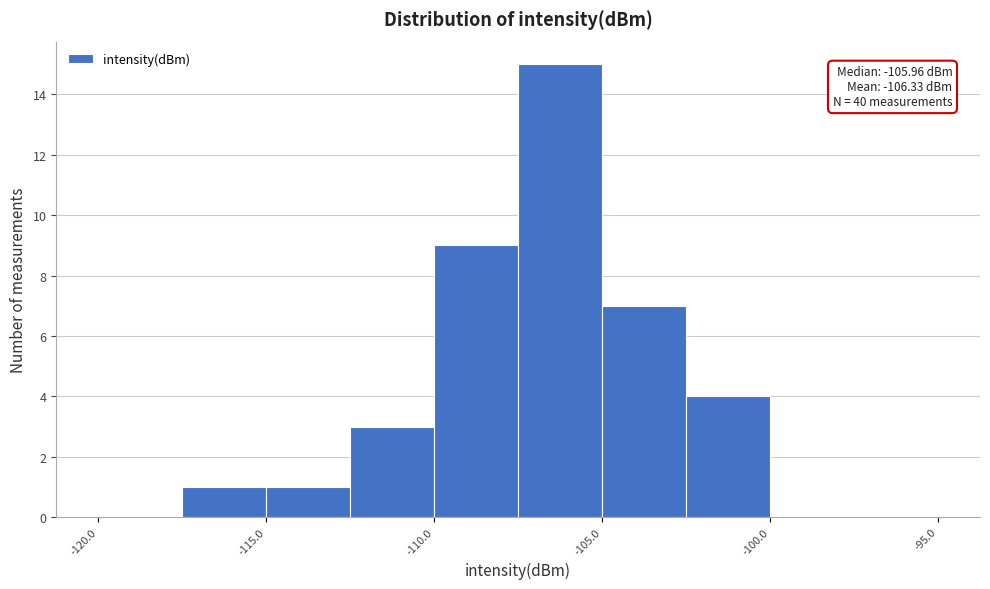

Which range on the x-axis has the tallest bar?

-107.5 to -105.0